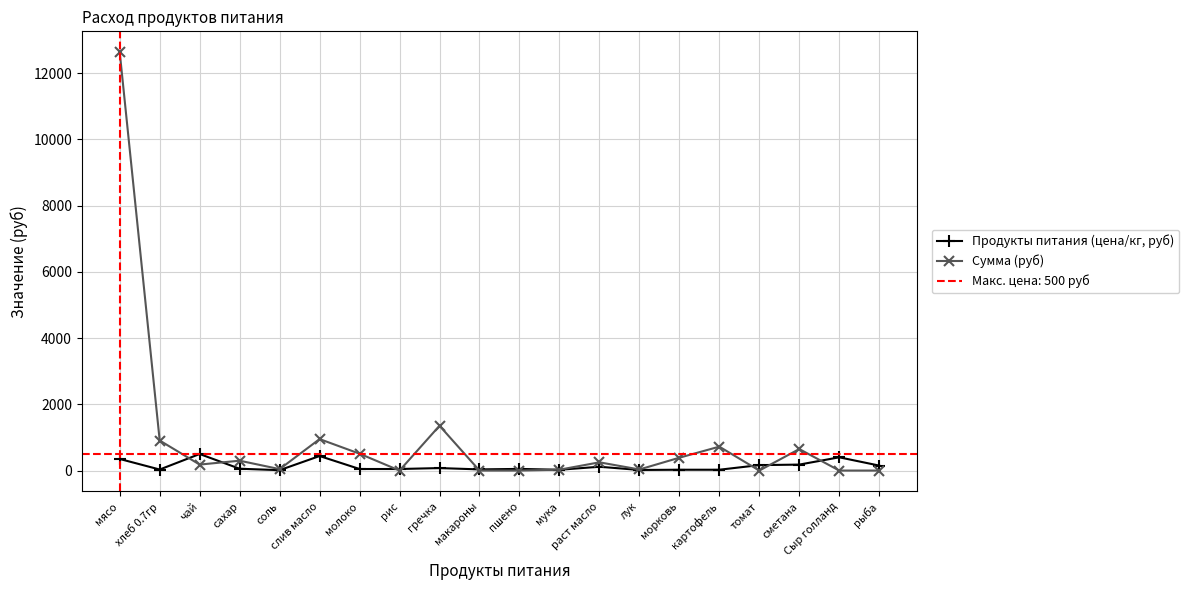

Where do Сумма (руб) and Продукты питания (цена/кг, руб) first cross each other?

хлеб 0.7гр and чай